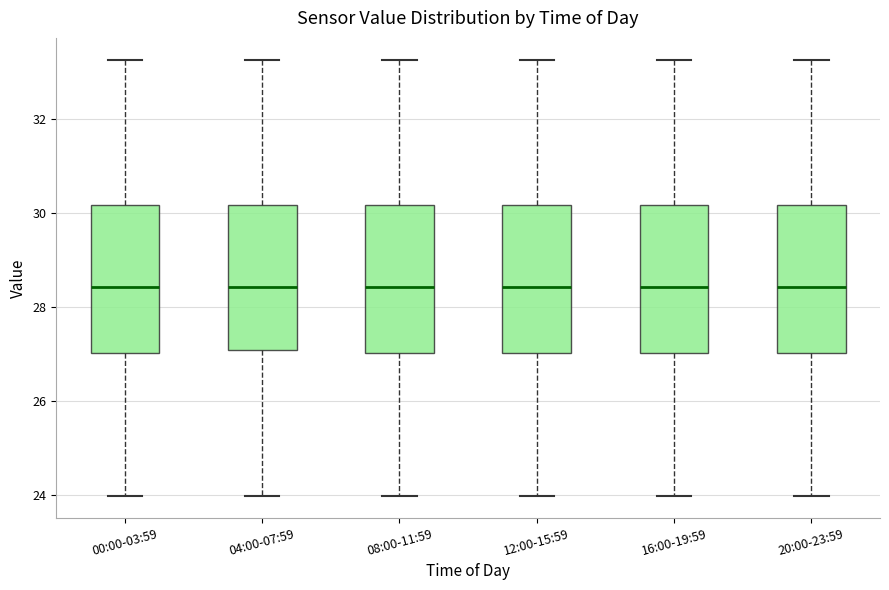

Reading left to right, transcribe this box plot: for each box, give where its median line is, the range the box spans, and where its two whiskers end, as read against the y-axis. The values are not printed on the chart, so give them approximately, as read against the axis.

00:00-03:59: median 28.4, box 27.0 to 30.2, whiskers 24.0 to 33.2
04:00-07:59: median 28.4, box 27.0 to 30.2, whiskers 24.0 to 33.2
08:00-11:59: median 28.4, box 27.0 to 30.2, whiskers 24.0 to 33.2
12:00-15:59: median 28.4, box 27.0 to 30.2, whiskers 24.0 to 33.2
16:00-19:59: median 28.4, box 27.0 to 30.2, whiskers 24.0 to 33.2
20:00-23:59: median 28.4, box 27.0 to 30.2, whiskers 24.0 to 33.2